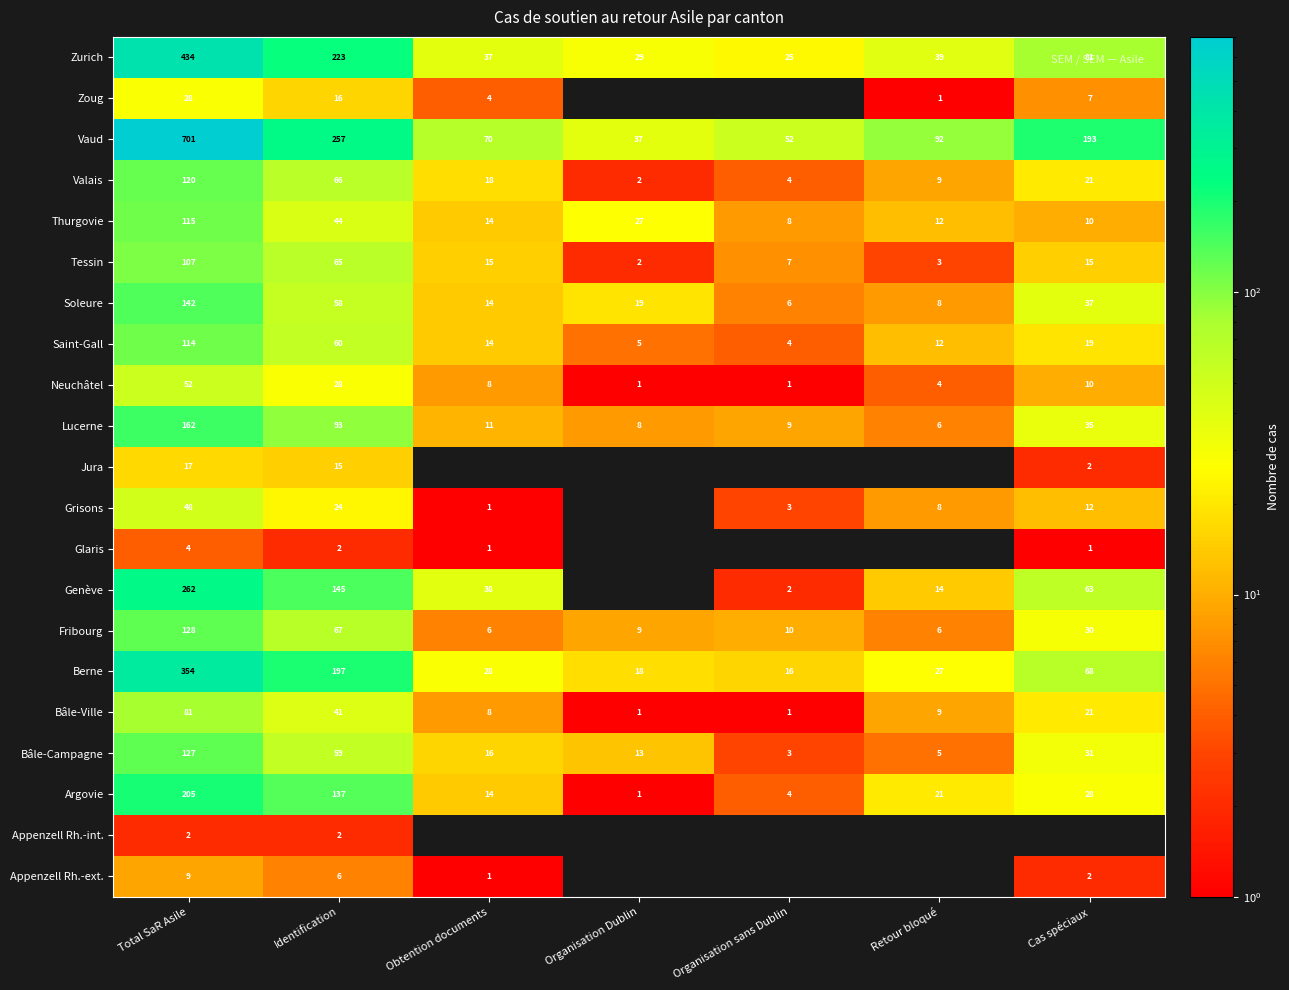

The value of Glaris at Total SaR Asile is 4. True or false?

True